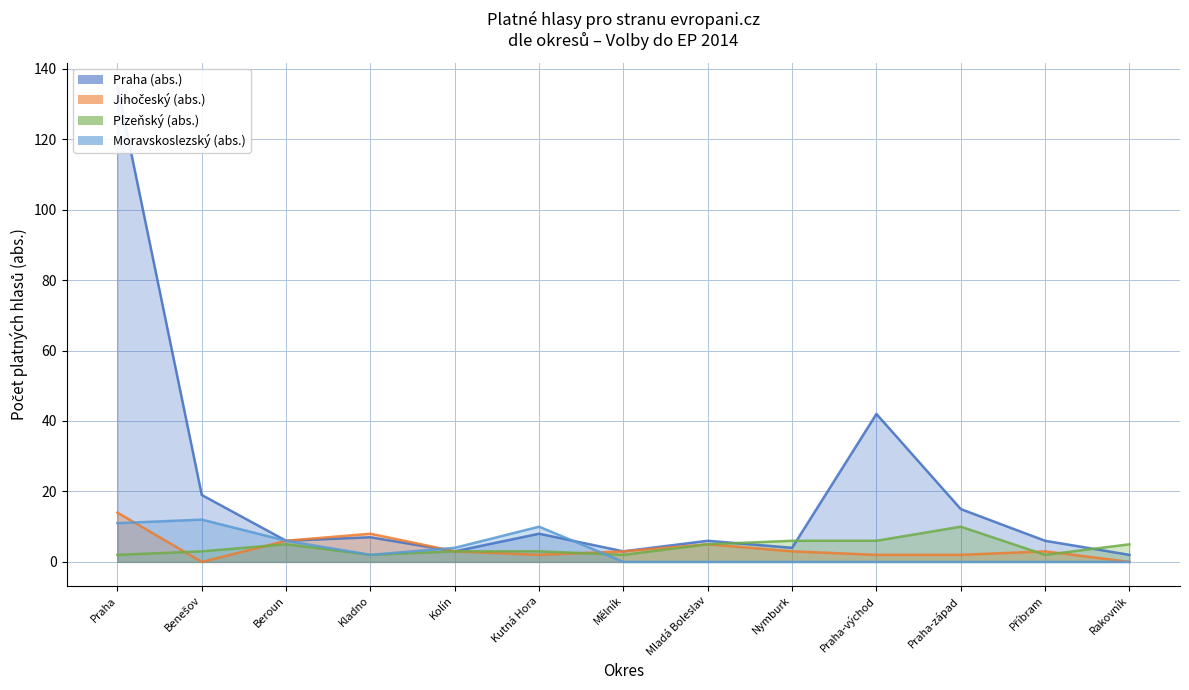

What are all the series names shown in the legend?

Praha (abs.), Jihočeský (abs.), Plzeňský (abs.), Moravskoslezský (abs.)